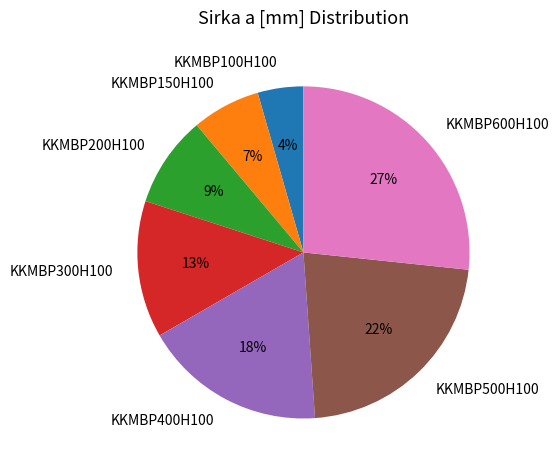

To the nearest percent, what is the combined percentage of KKMBP300H100 and KKMBP600H100?

40%